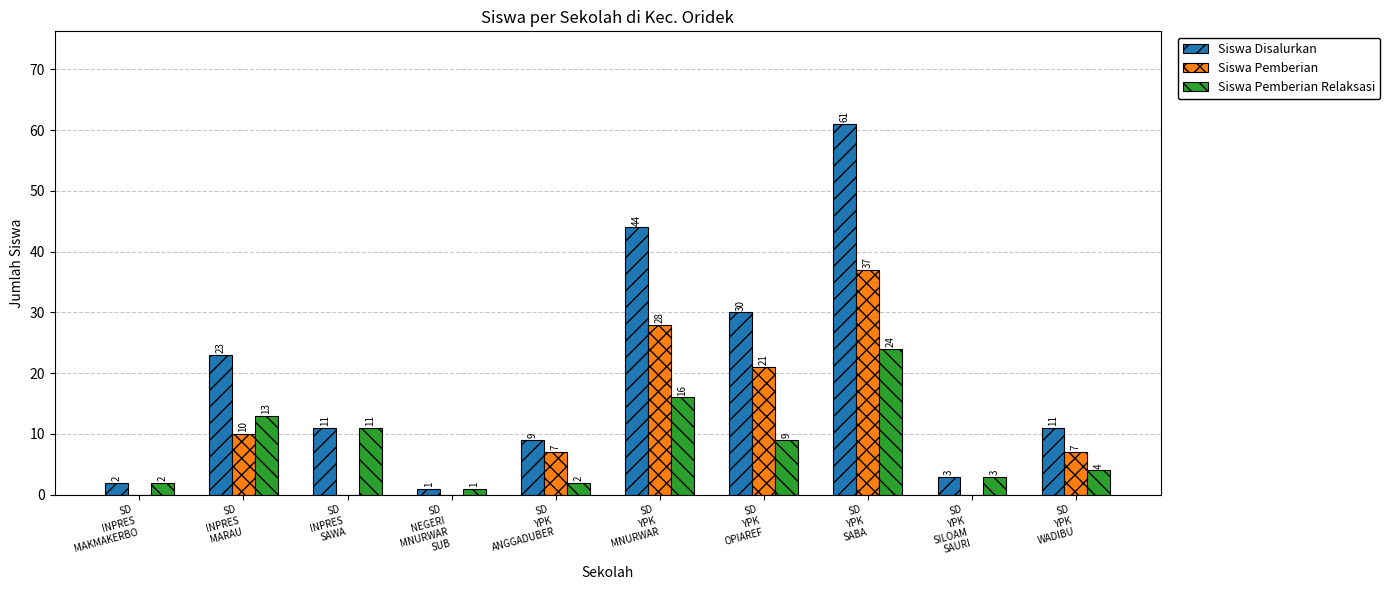

What is the maximum value for Siswa Disalurkan?

61